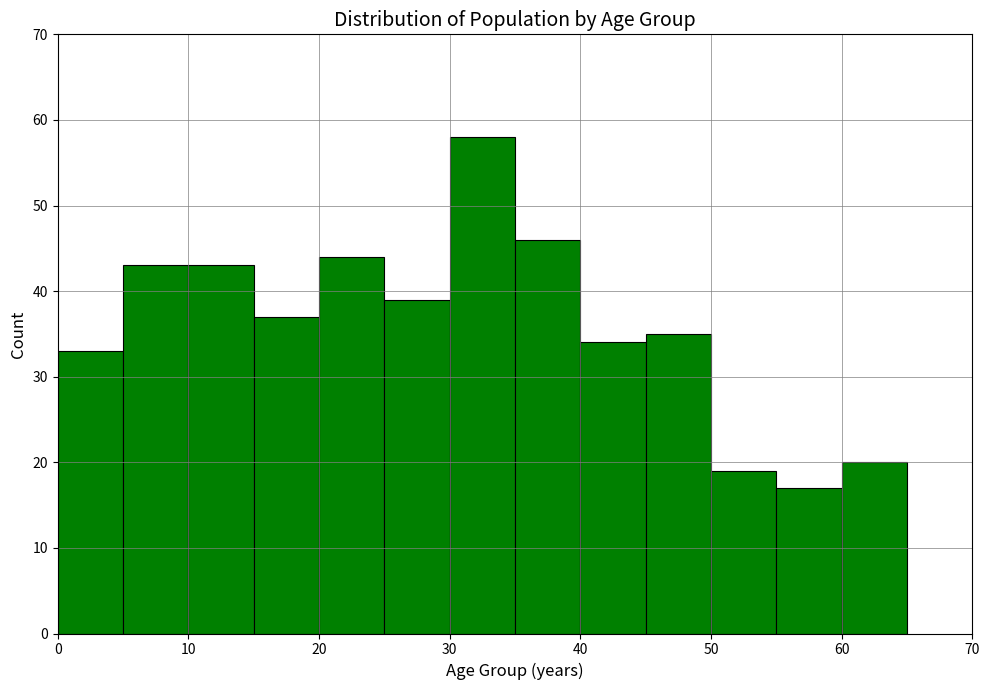

Reading left to right, list every bar in this chart as the range it spans on the x-axis followed by its height. The values are not printed on the chart, so give them approximately, as read against the axis.

0 to 5: 33
5 to 10: 43
10 to 15: 43
15 to 20: 37
20 to 25: 44
25 to 30: 39
30 to 35: 58
35 to 40: 46
40 to 45: 34
45 to 50: 35
50 to 55: 19
55 to 60: 17
60 to 65: 20